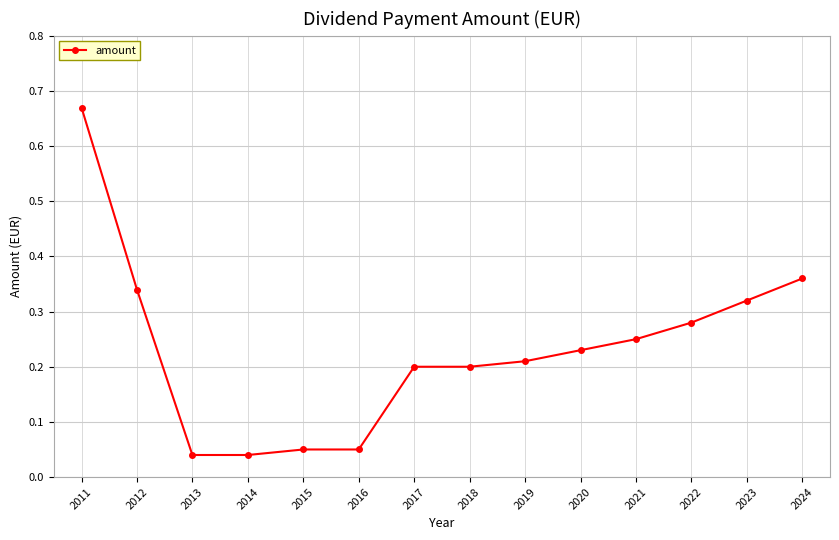

Between 2011 and 2012, which is larger?

2011